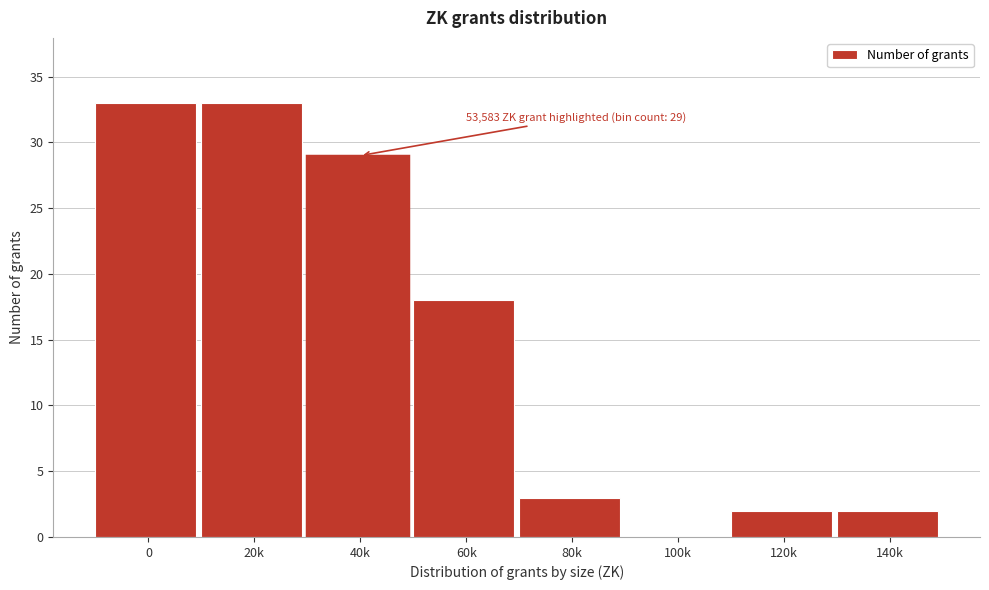

Reading left to right, transcribe all the data shown in this chart.

0=33	20k=33	40k=29	60k=18	80k=3	100k=0	120k=2	140k=2